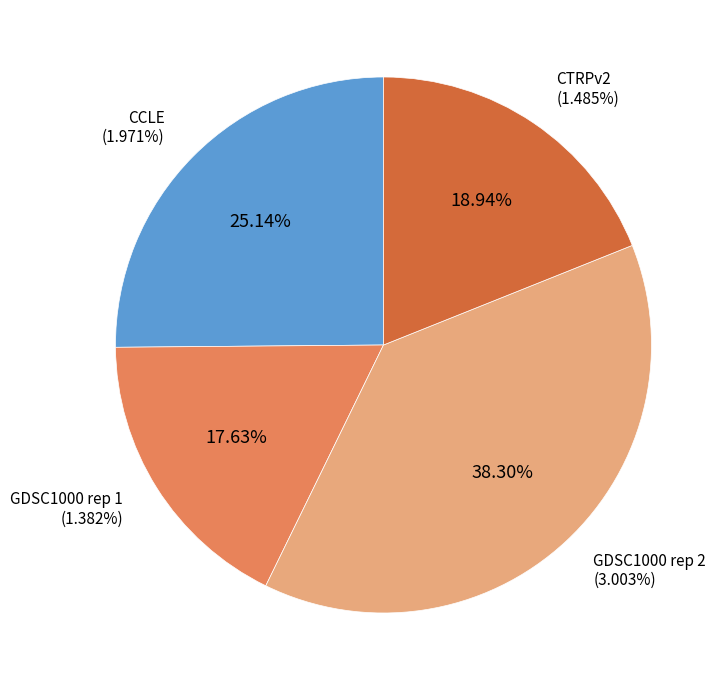

What is the total percentage of CCLE and CTRPv2?

44.1%